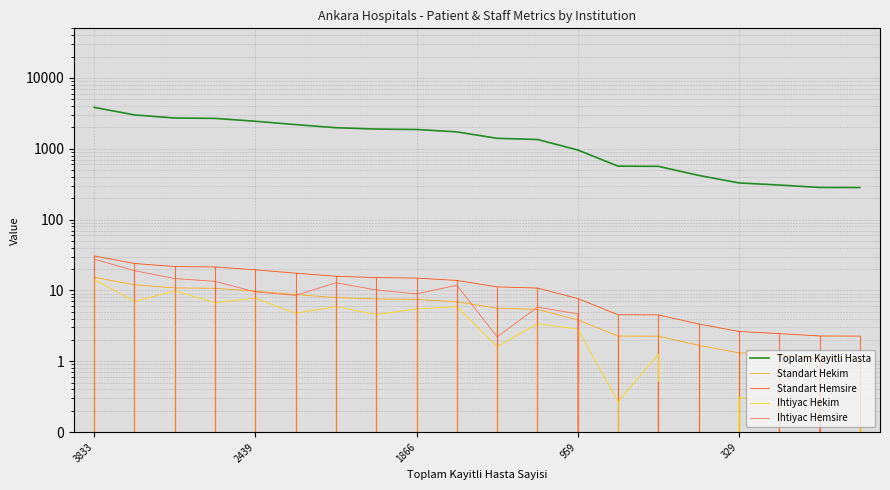

Does the chart have visible grid lines?

Yes